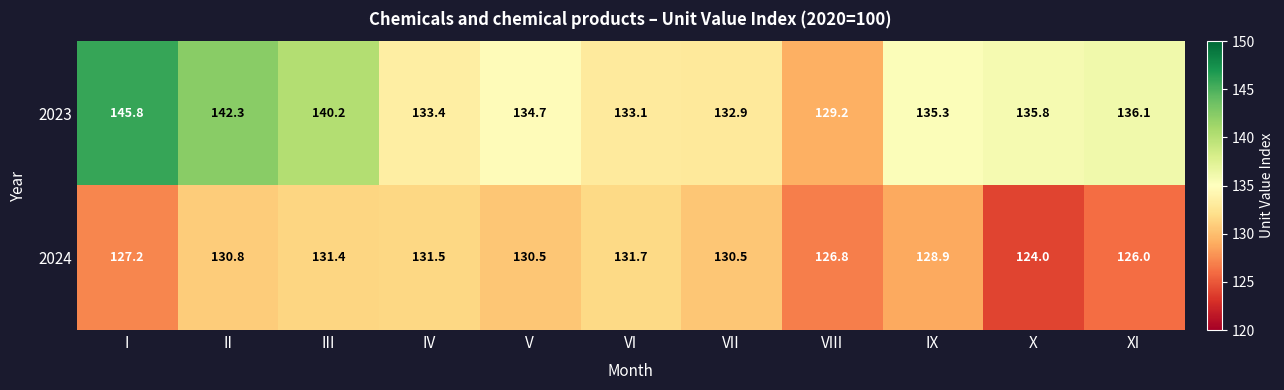

At which category is the sum across all series the highest?

II